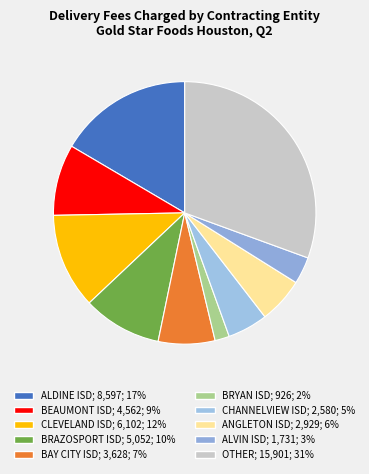

What is the ratio of the value at OTHER to the value at BEAUMONT ISD?

3.5